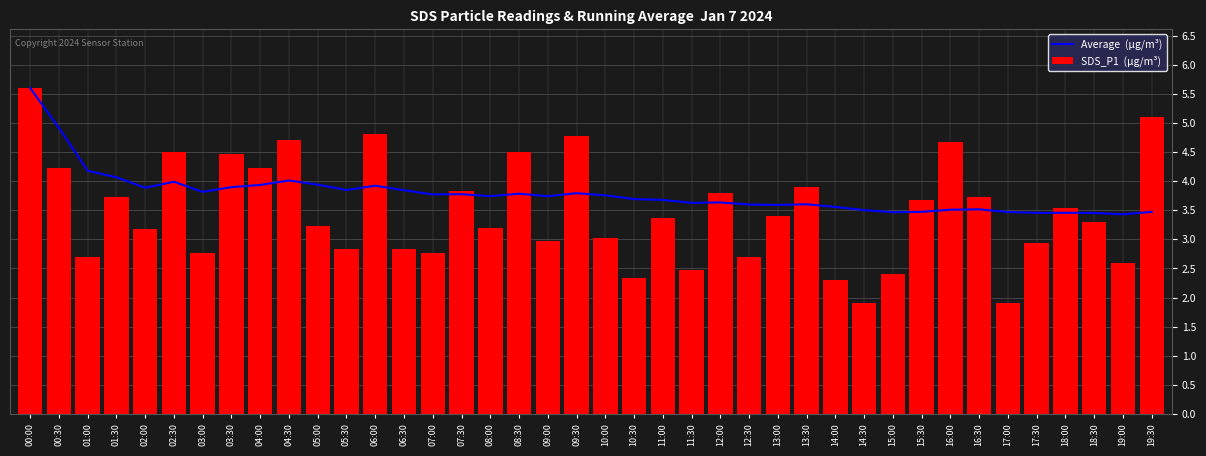

What is the lowest value of the Average  (µg/m³) series?

3.4